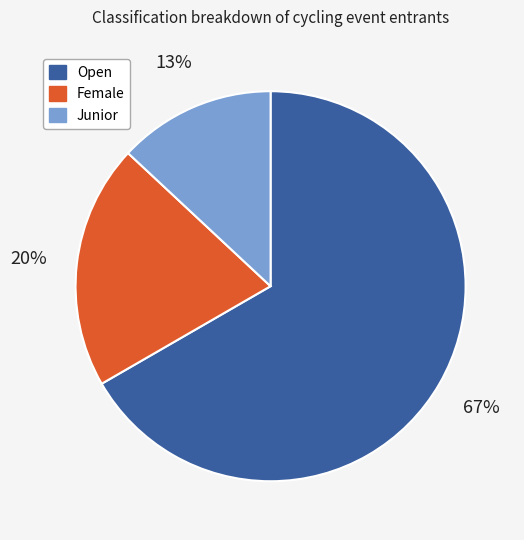

Do Female and Junior together represent more than half of the pie?

No